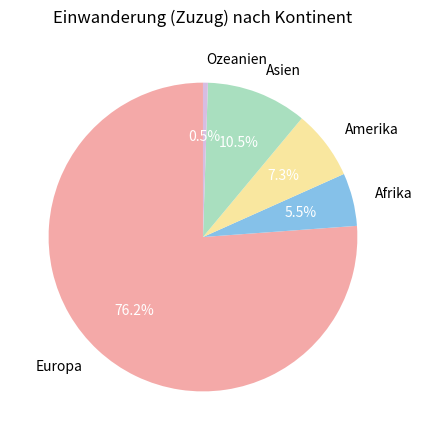

What percentage is NOT represented by Ozeanien?

99.5%